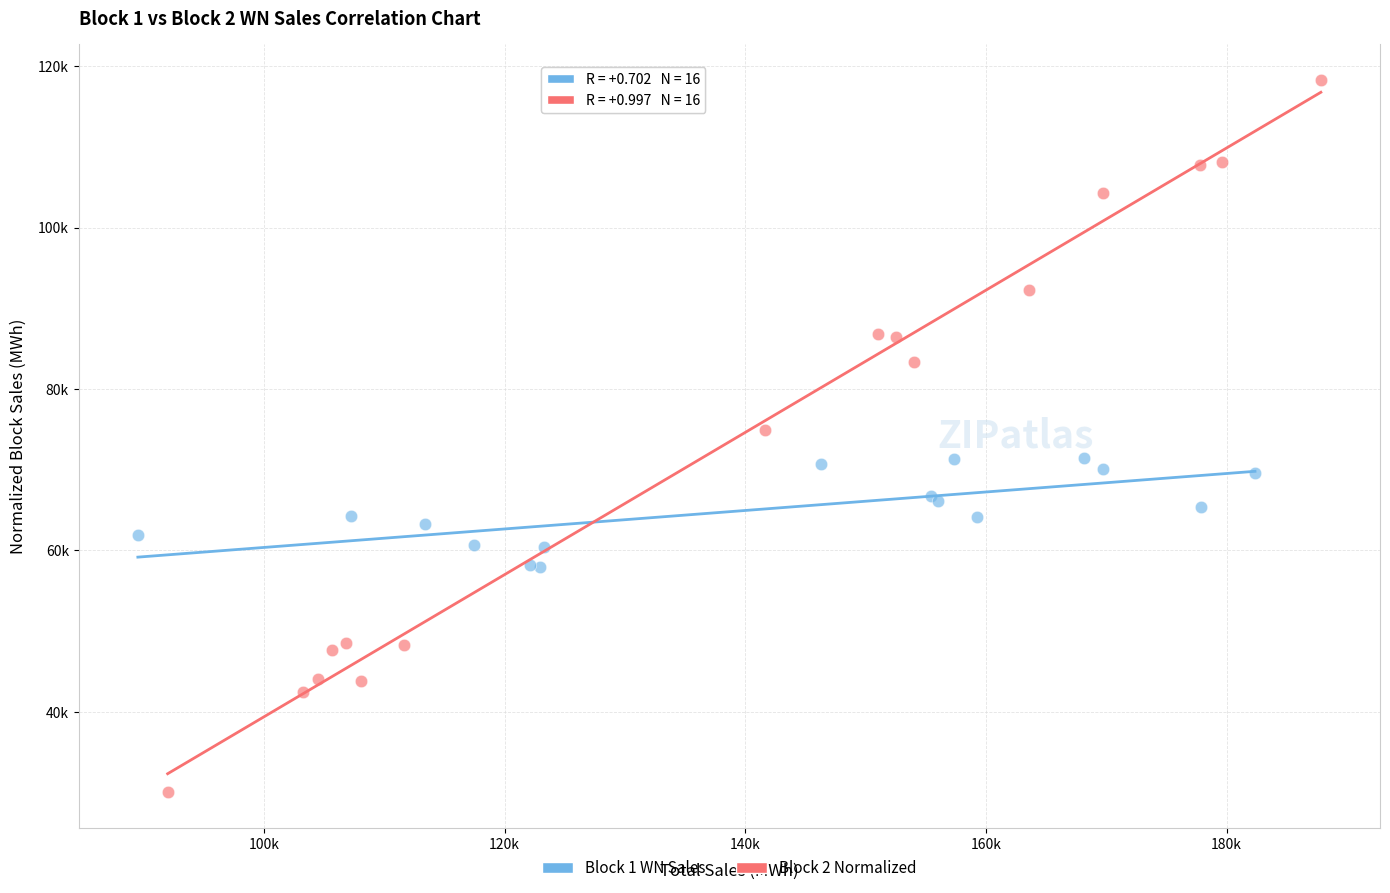

What are all the series names shown in the legend?

Block 1 WN Sales, Block 2 Normalized